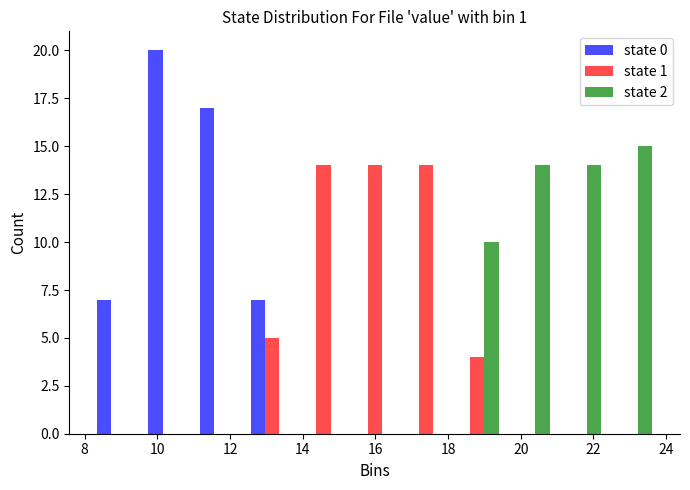

What is the height of the state 2 bar covering 21.0 to 22.4 on the x-axis? Neither the bar edges nor the heights are printed on the chart, so give them approximately, as read against the axes.

14